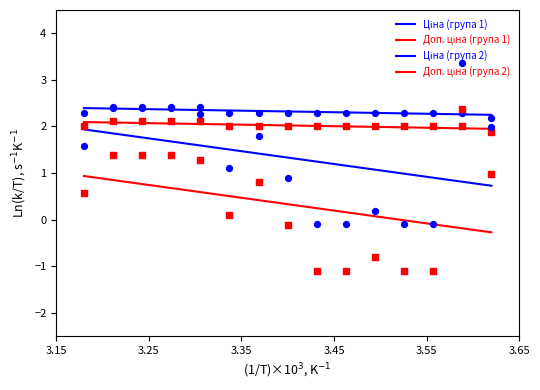

At how many categories does at least one series exceed 1?

15